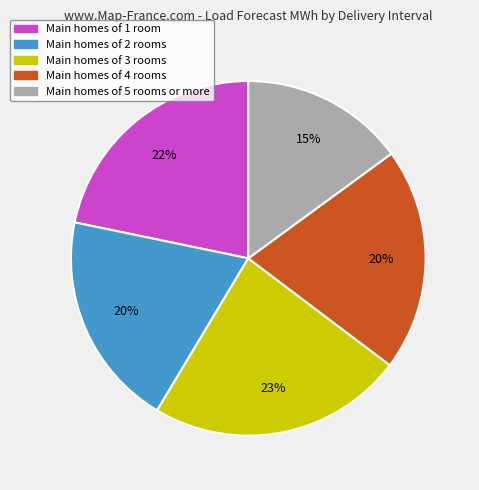

Does any single category account for the majority?

No